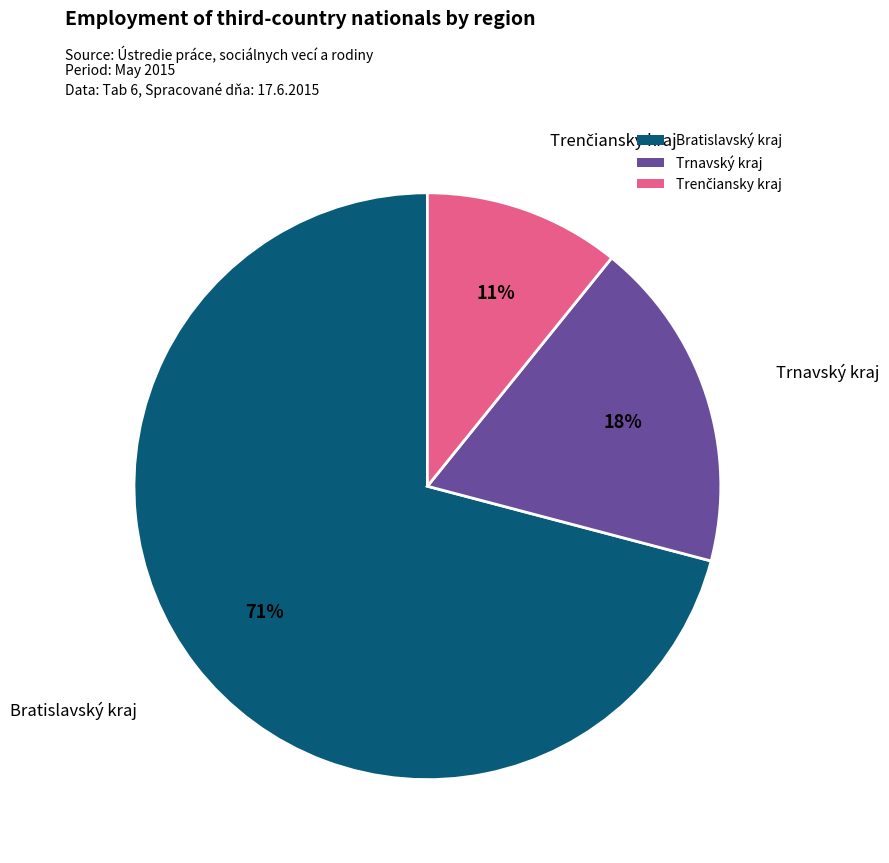

What is the ratio of the value at Trnavský kraj to the value at Bratislavský kraj?

0.3